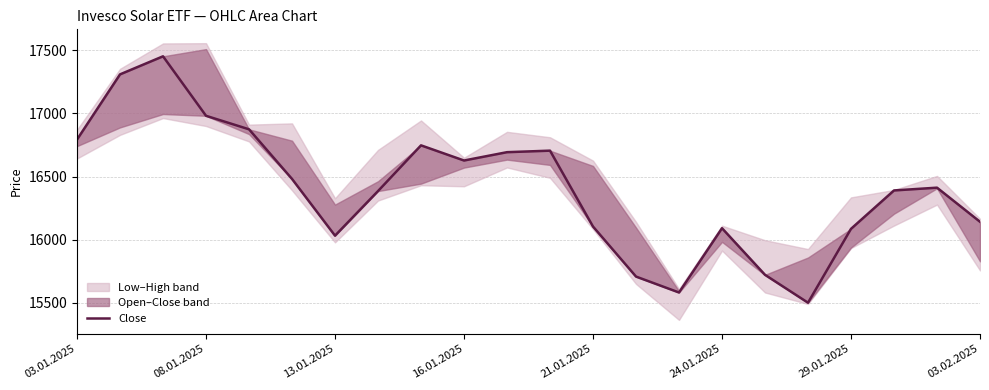

What is the minimum value shown in the chart?

15501